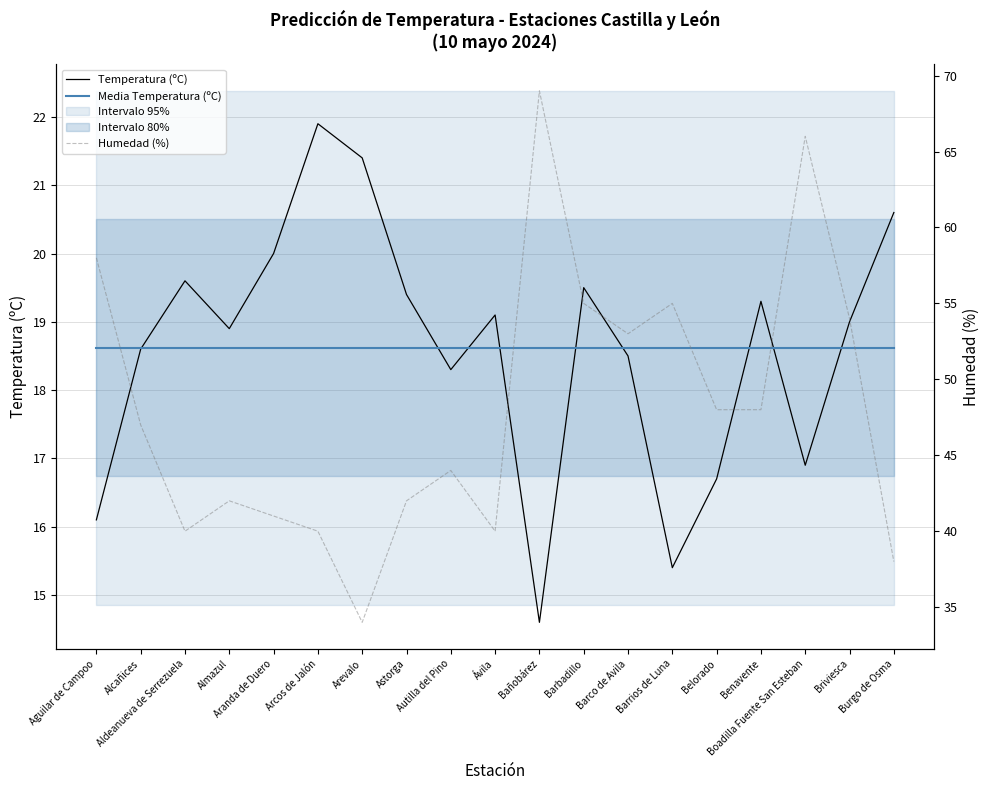

True or false: Media Temperatura (ºC) has a value of 5.0 at Aranda de Duero.

False